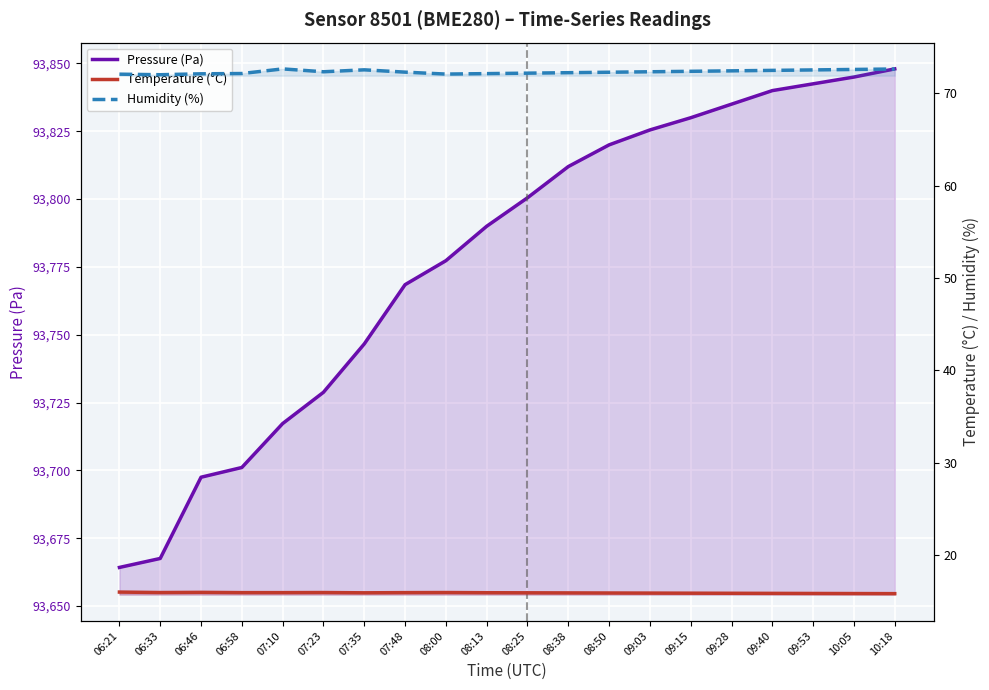

How many series are shown in this chart?

3